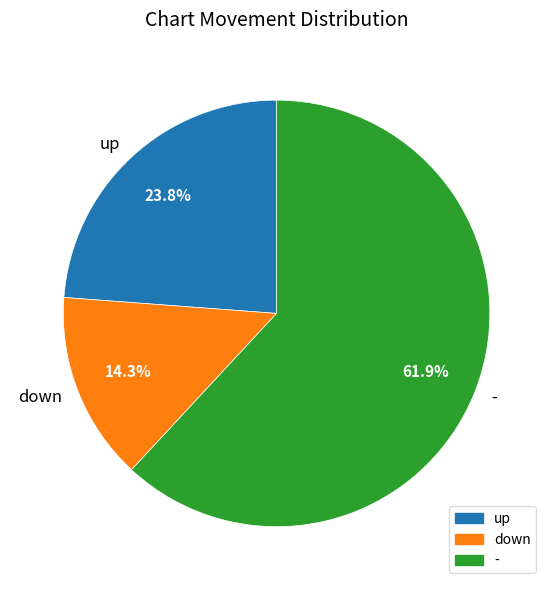

What is the ratio of the value at up to the value at -?

0.4